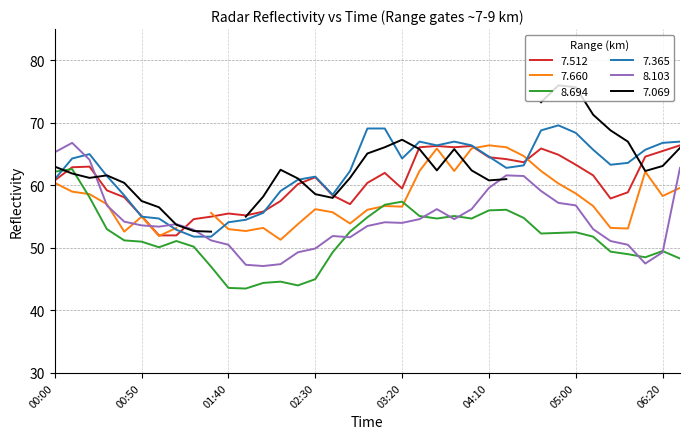

What is the average value of the 8.694 series?

51.7